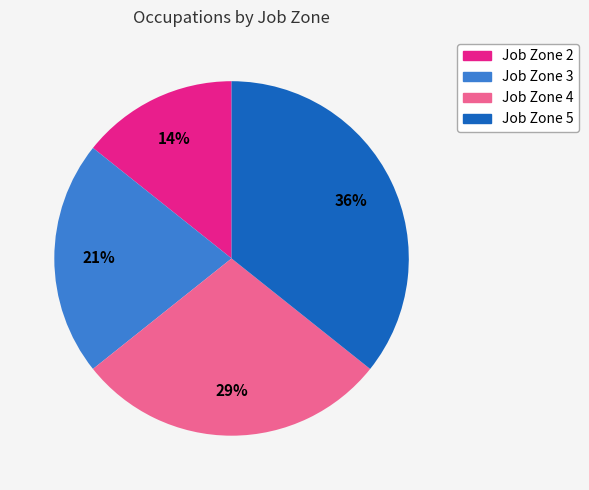

How many segments does this pie chart have?

4